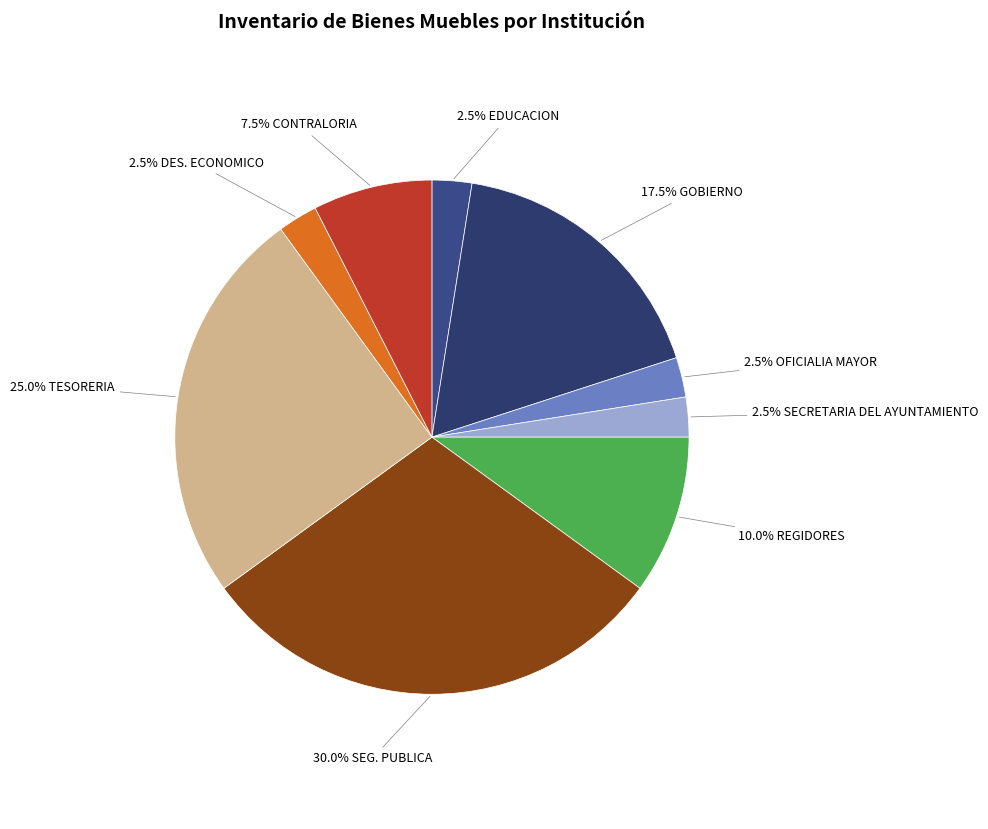

Rank the categories by value from lowest to highest.

EDUCACION, OFICIALIA MAYOR, SECRETARIA DEL AYUNTAMIENTO, DES. ECONOMICO, CONTRALORIA, REGIDORES, GOBIERNO, TESORERIA, SEG. PUBLICA